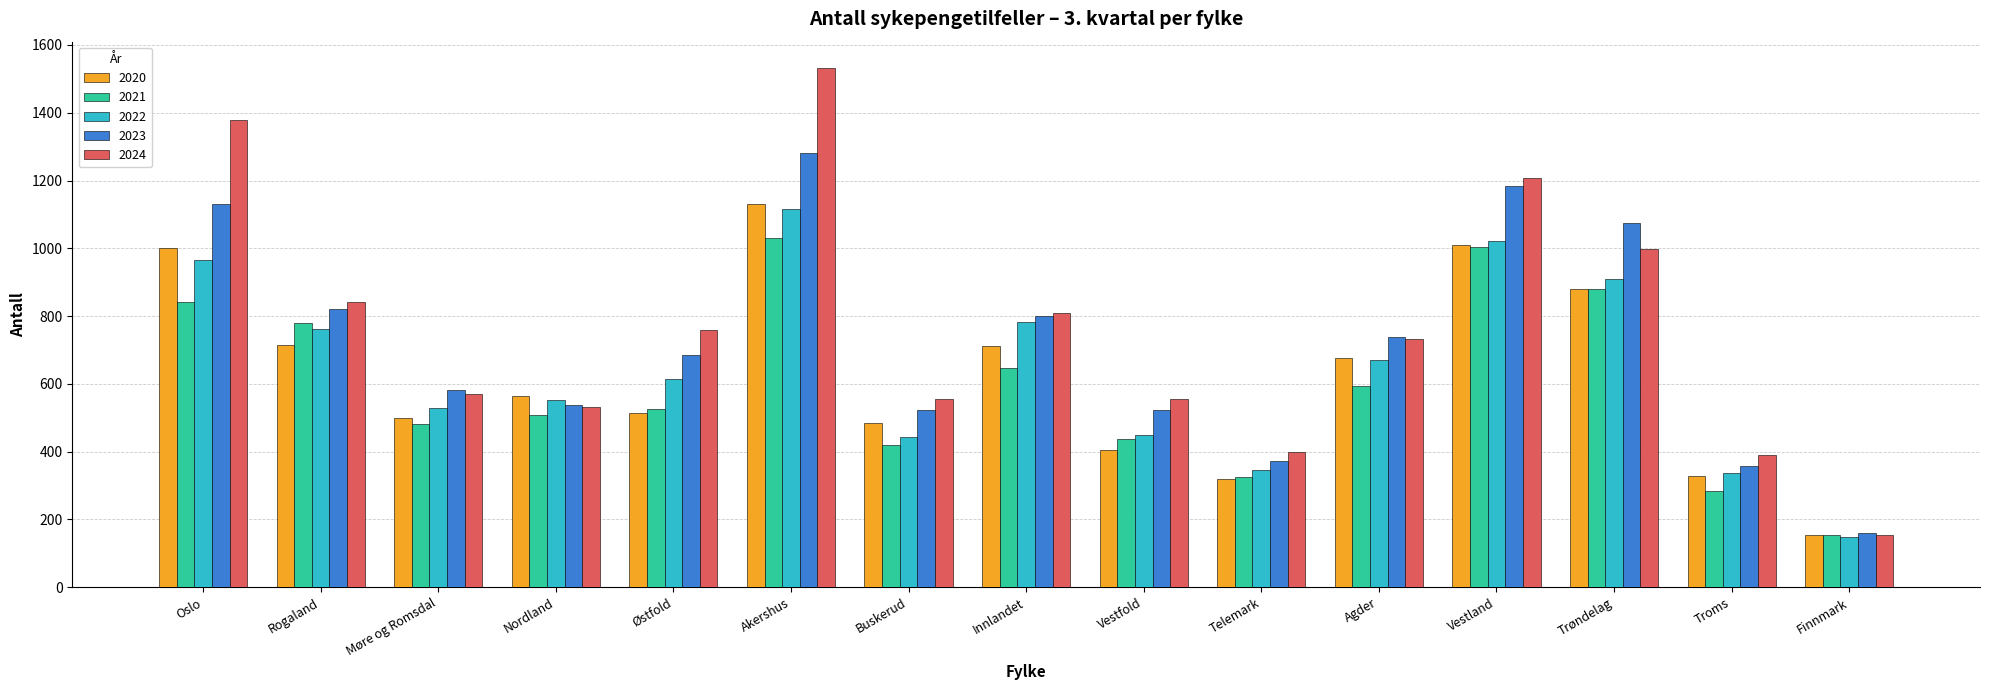

Are the bars grouped side by side (vs. stacked)?

Yes